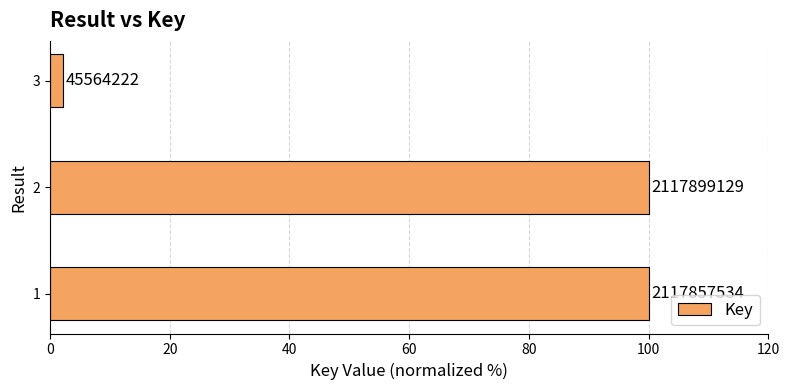

How many bars are there in total?

3